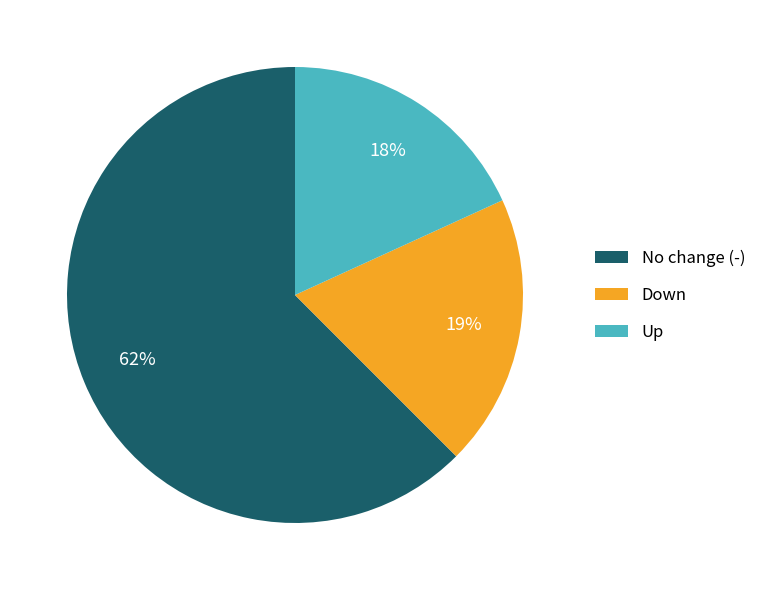

To the nearest percent, what is the difference between the largest and smallest slice percentages?

44%